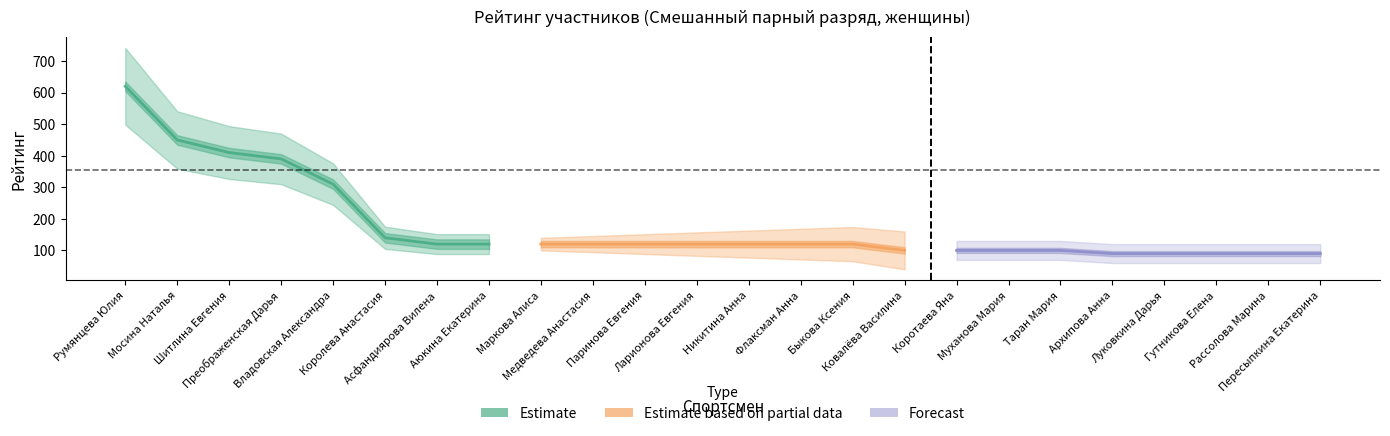

Rank the categories by value from highest to lowest.

Румянцева Юлия, Мосина Наталья, Шитлина Евгения, Преображенская Дарья, Владовская Александра, Королева Анастасия, Асфандиярова Вилена, Аюкина Екатерина, Маркова Алиса, Медведева Анастасия, Паринова Евгения, Ларионова Евгения, Никитина Анна, Флаксман Анна, Быкова Ксения, Ковалёва Василина, Коротаева Яна, Муханова Мария, Таран Мария, Архипова Анна, Луковкина Дарья, Гутникова Елена, Рассолова Марина, Пересыпкина Екатерина